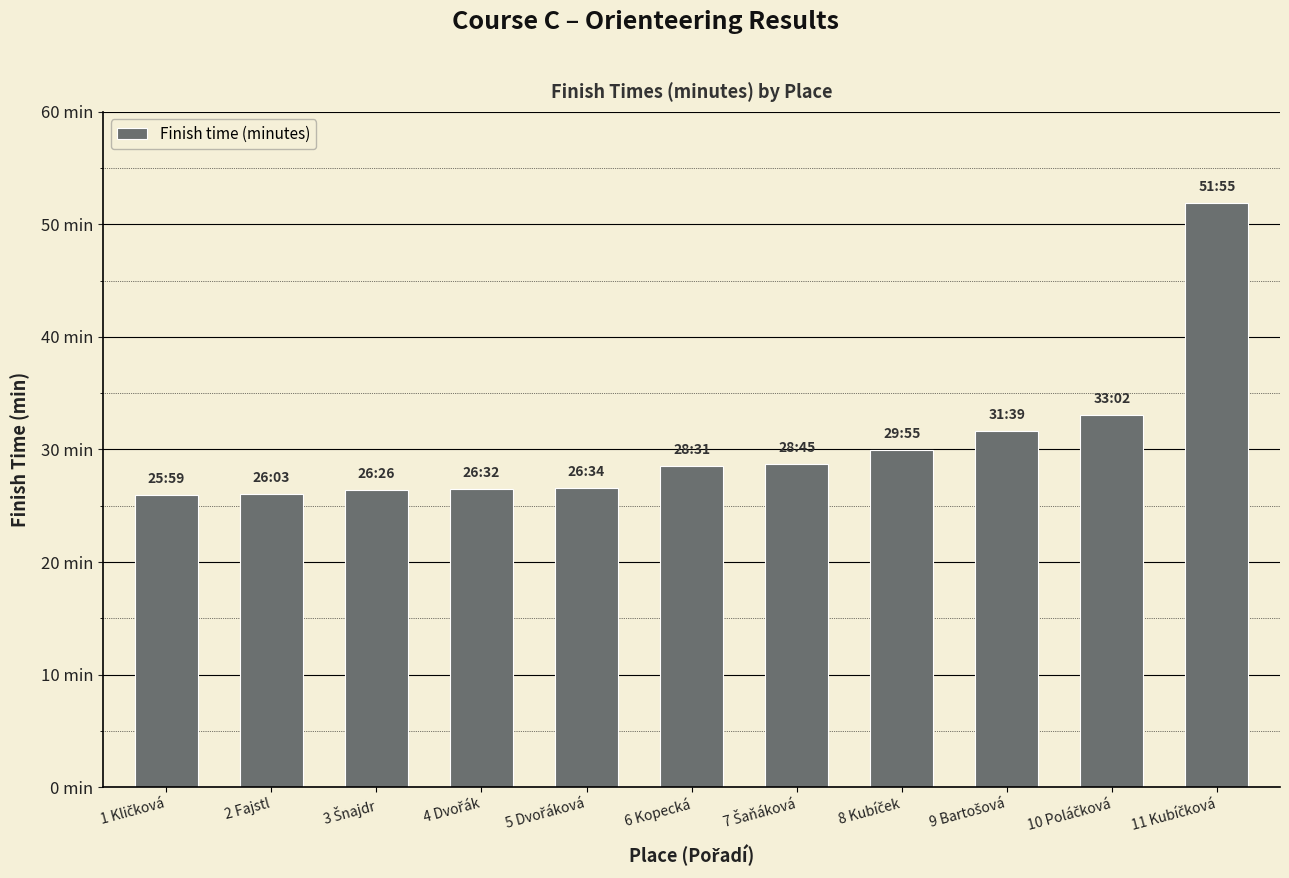

Approximately how many times larger is the value at 10 Poláčková compared to 9 Bartošová?

1.0